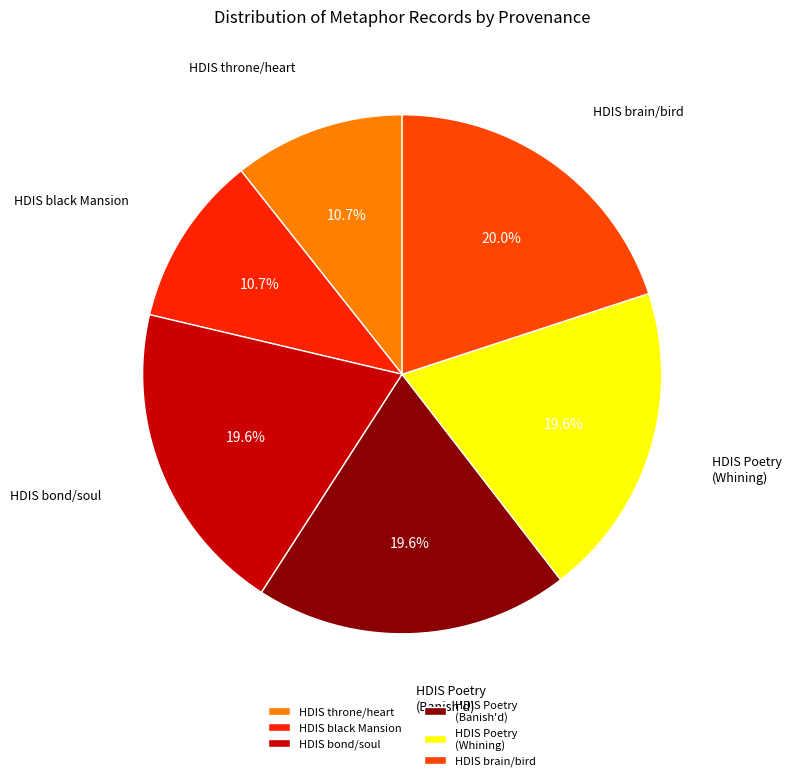

How much of the chart is everything except HDIS Poetry (Banish'd)?

80.4%